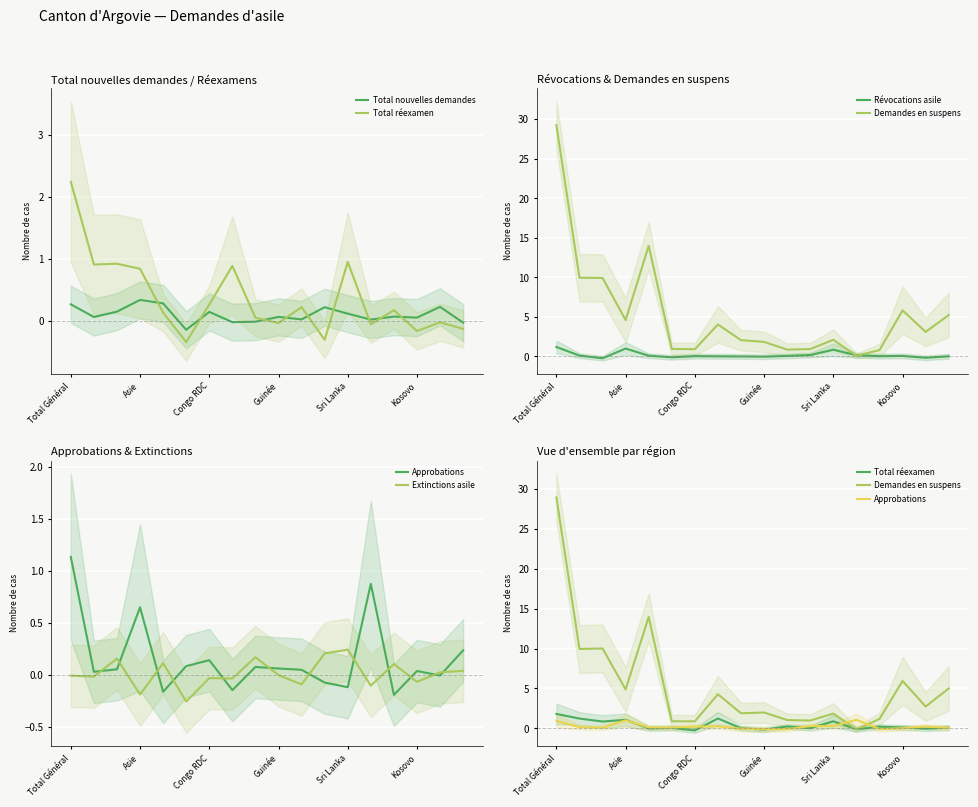

The Approbations series shows -0.1 at 8. True or false?

False